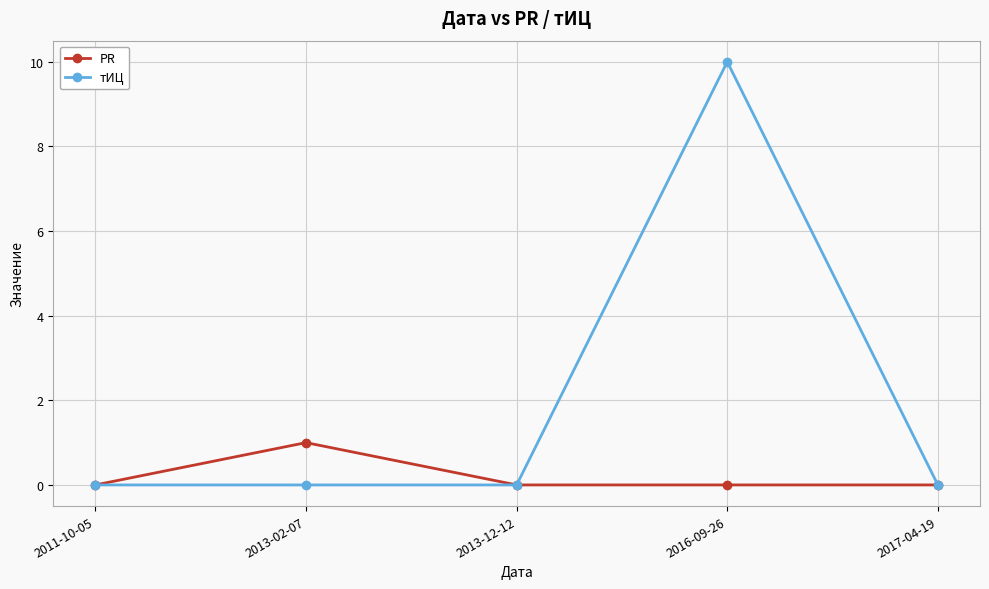

How many lines are shown in the chart?

2